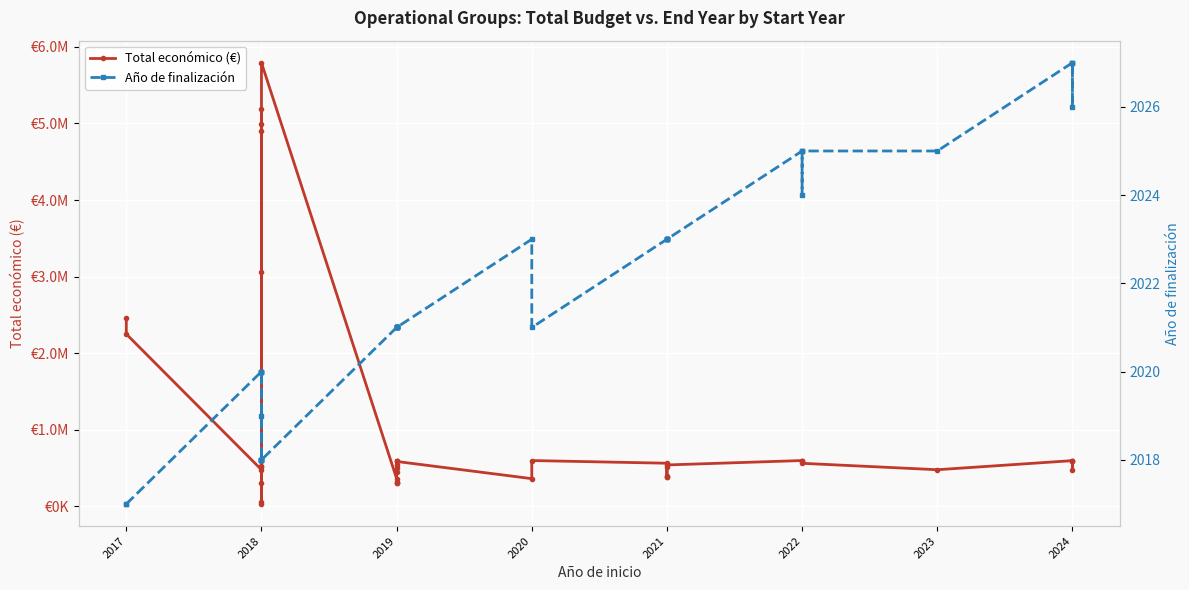

What is the minimum value for Total económico (€)?

32480